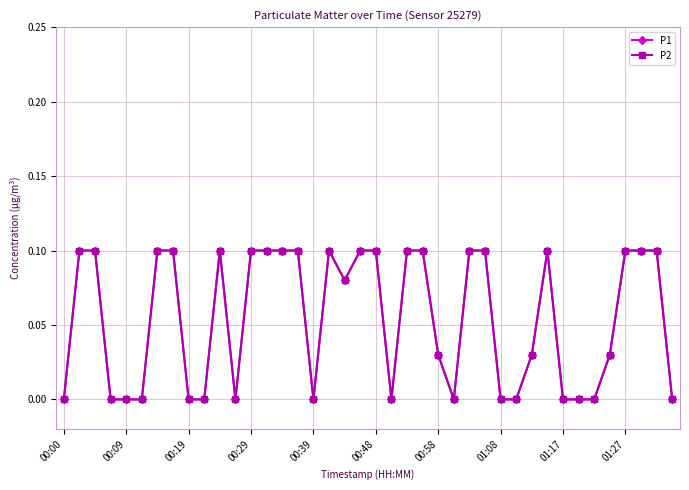

True or false: P2 and P1 cross at least once.

False